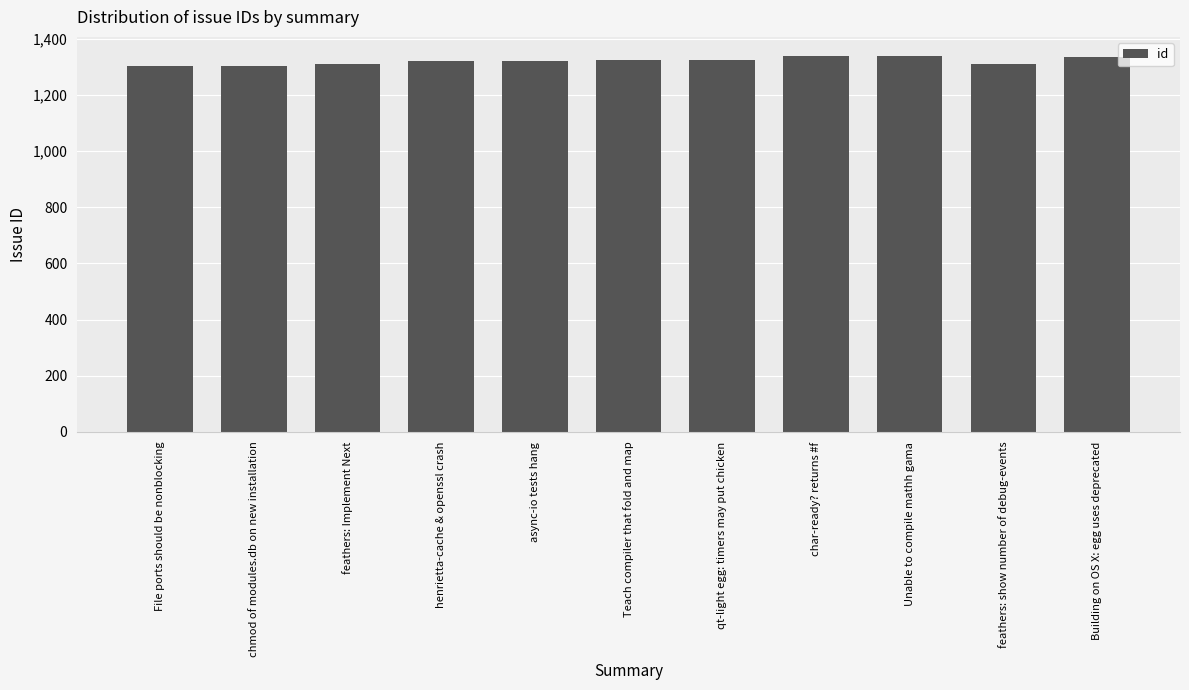

The chart shows a value of 2177 at Teach compiler that fold and map. True or false?

False